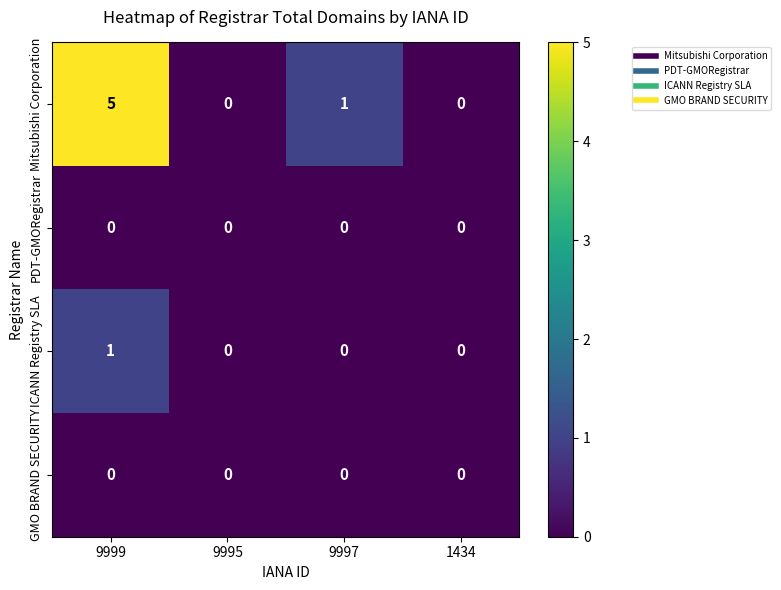

At which label is Mitsubishi Corporation closest to 2?

9997